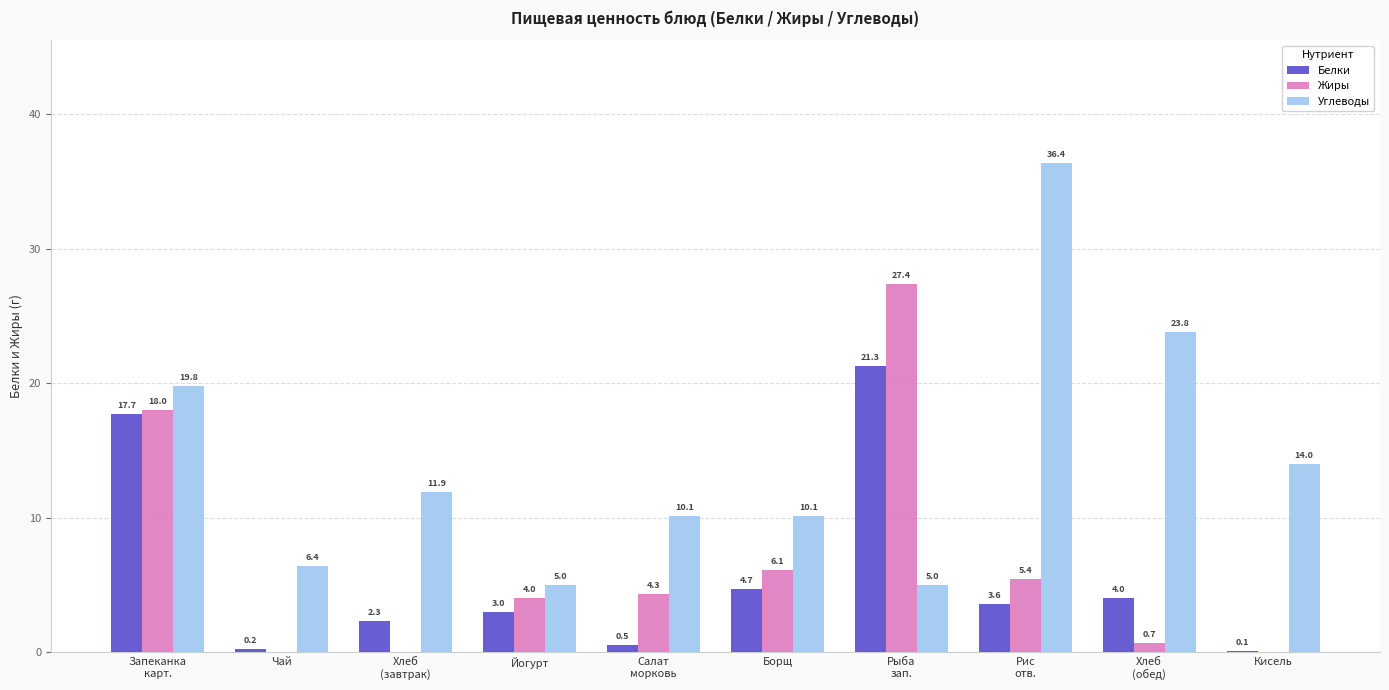

Reading right to left, what are all the values shown in this chart?

Белки: Кисель=0.1	Хлеб
(обед)=4.0	Рис
отв.=3.6	Рыба
зап.=21.3	Борщ=4.7	Салат
морковь=0.5	Йогурт=3.0	Хлеб
(завтрак)=2.3	Чай=0.2	Запеканка
карт.=17.7
Жиры: Кисель=0.0	Хлеб
(обед)=0.7	Рис
отв.=5.4	Рыба
зап.=27.4	Борщ=6.1	Салат
морковь=4.3	Йогурт=4.0	Хлеб
(завтрак)=0.0	Чай=0.0	Запеканка
карт.=18.0
Углеводы: Кисель=14.0	Хлеб
(обед)=23.8	Рис
отв.=36.4	Рыба
зап.=5.0	Борщ=10.1	Салат
морковь=10.1	Йогурт=5.0	Хлеб
(завтрак)=11.9	Чай=6.4	Запеканка
карт.=19.8